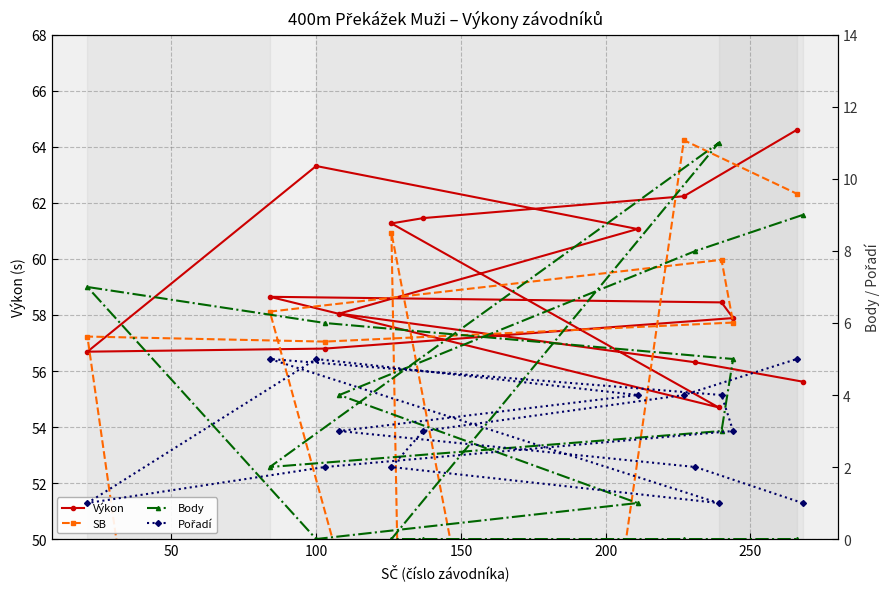

What is the highest value of the Výkon series?

64.6